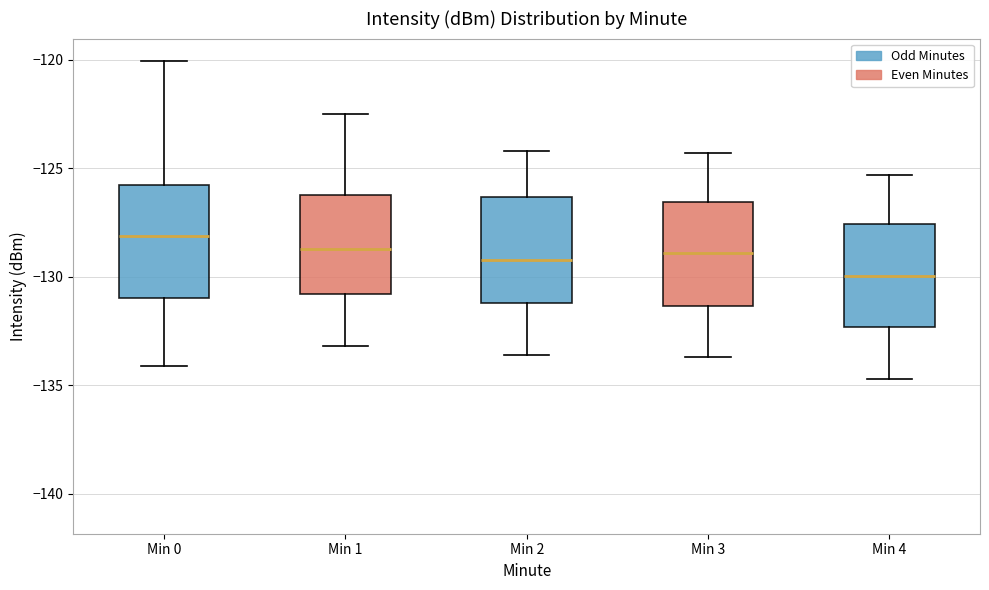

Which box's median line is the highest?

Min 0